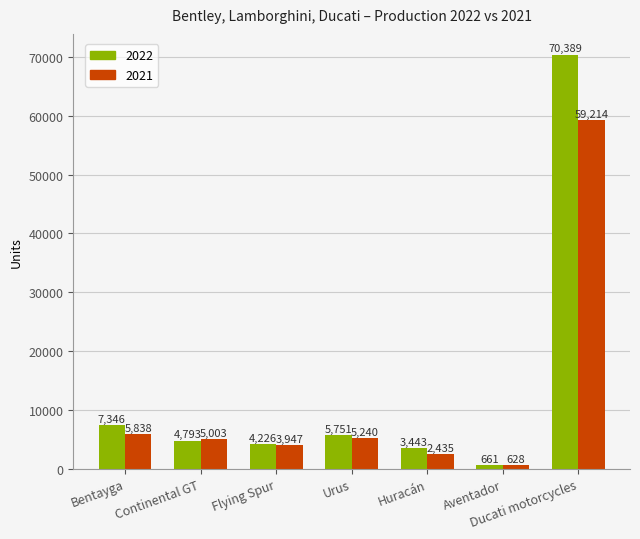

Reading left to right, extract all data points from this chart.

2022: 7346	4793	4226	5751	3443	661	70389
2021: 5838	5003	3947	5240	2435	628	59214